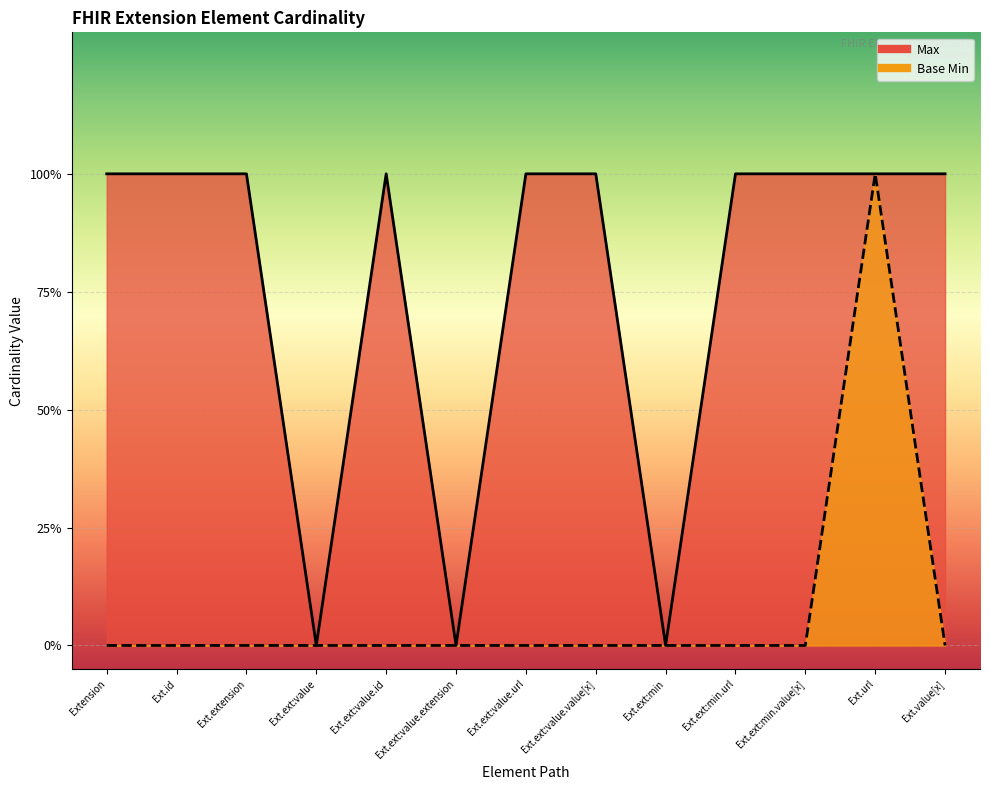

True or false: Max and Base Min intersect in this chart.

False